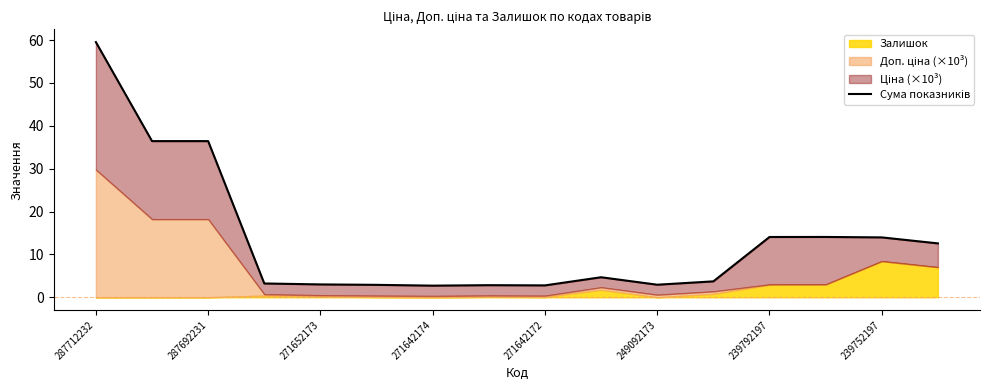

Between 287712232 and 271642174, which is larger?

287712232